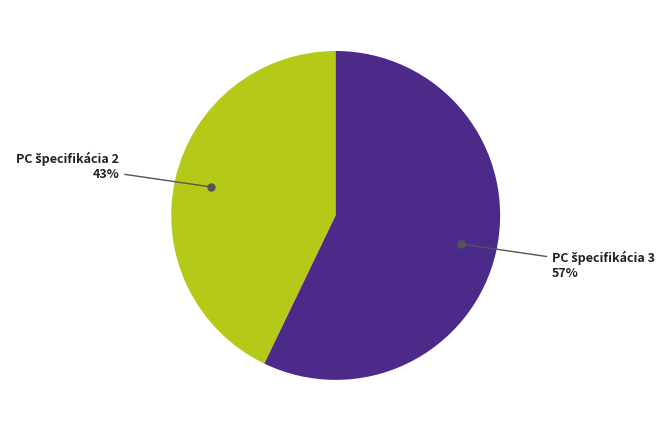

To the nearest percent, what is the difference between the largest and smallest slice percentages?

14%